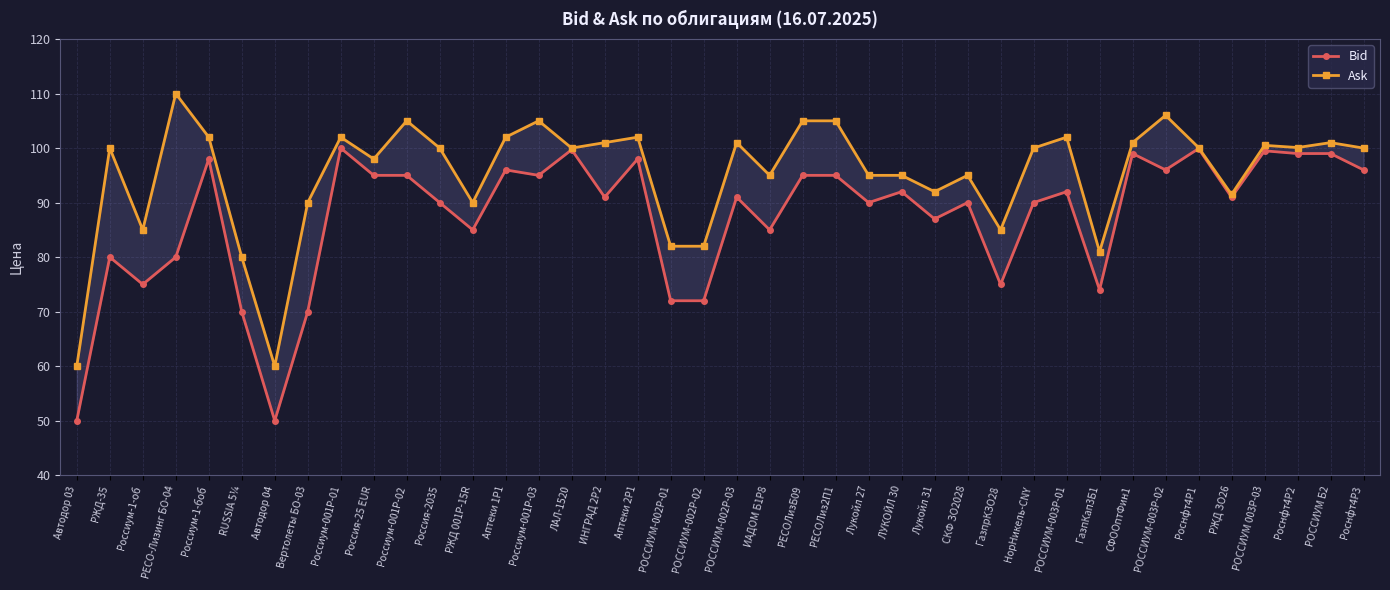

Reading right to left, list all the values displayed in this chart.

Bid: Роснфт4P3=96.0	РОССИУМ Б2=99.0	Роснфт4P2=99.0	РОССИУМ 003Р-03=99.5	РЖД ЗО26=91.0	Роснфт4P1=99.9	РОССИУМ-003P-02=96.0	СФООптФин1=99.0	ГазпКап3Б1=74.0	РОССИУМ-003P-01=92.0	НорНикель-CNY=90.0	ГазпрКЗО28=75.0	СКФ ЗО2028=90.0	Лукойл 31=87.0	ЛУКОЙЛ 30=92.0	Лукойл 27=90.0	РЕСОЛиз2П1=95.0	РЕСОЛизБ09=95.0	ИАДОМ Б1P8=85.0	РОССИУМ-002P-03=91.0	РОССИУМ-002P-02=72.0	РОССИУМ-002P-01=72.0	Аптеки 2Р1=98.0	ИНГРАД 2P2=91.0	ЛАЛ-1520=99.7	Россиум-001Р-03=95.0	Аптеки 1Р1=96.0	РЖД 001P-15R=85.0	Россия-2035=90.0	Россиум-001Р-02=95.0	Россия-25 EUR=95.0	Россиум-001Р-01=100.0	Вертолеты БО-03=70.0	Автодор 04=50.0	RUSSIA 5¼=70.0	Россиум-1-боб=98.0	РЕСО-Лизинг БО-04=80.0	Россиум-1-об=75.0	РЖД-35=80.0	Автодор 03=50.0
Ask: Роснфт4P3=100.0	РОССИУМ Б2=101.0	Роснфт4P2=100.1	РОССИУМ 003Р-03=100.5	РЖД ЗО26=91.5	Роснфт4P1=100.1	РОССИУМ-003P-02=106.0	СФООптФин1=101.0	ГазпКап3Б1=81.0	РОССИУМ-003P-01=102.0	НорНикель-CNY=100.0	ГазпрКЗО28=85.0	СКФ ЗО2028=95.0	Лукойл 31=92.0	ЛУКОЙЛ 30=95.0	Лукойл 27=95.0	РЕСОЛиз2П1=105.0	РЕСОЛизБ09=105.0	ИАДОМ Б1P8=95.0	РОССИУМ-002P-03=101.0	РОССИУМ-002P-02=82.0	РОССИУМ-002P-01=82.0	Аптеки 2Р1=102.0	ИНГРАД 2P2=101.0	ЛАЛ-1520=100.0	Россиум-001Р-03=105.0	Аптеки 1Р1=102.0	РЖД 001P-15R=90.0	Россия-2035=100.0	Россиум-001Р-02=105.0	Россия-25 EUR=98.0	Россиум-001Р-01=102.0	Вертолеты БО-03=90.0	Автодор 04=60.0	RUSSIA 5¼=80.0	Россиум-1-боб=102.0	РЕСО-Лизинг БО-04=110.0	Россиум-1-об=85.0	РЖД-35=100.0	Автодор 03=60.0